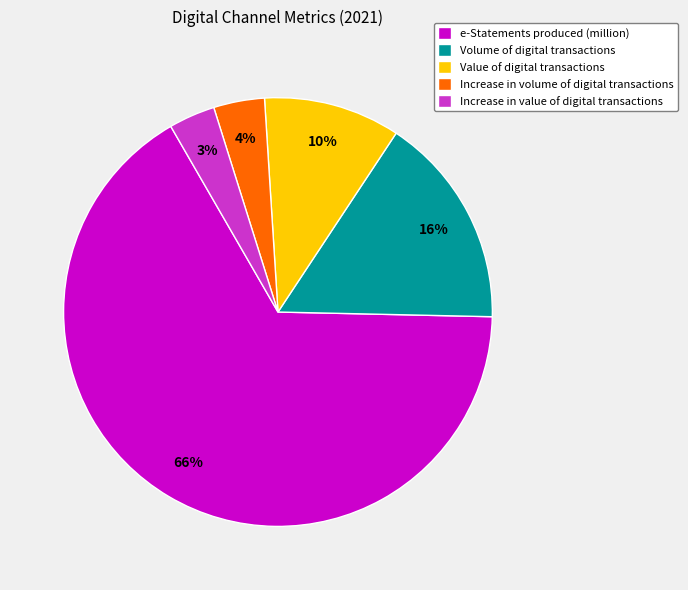

What percentage is the Increase in volume of digital transactions slice, to the nearest percent?

4%